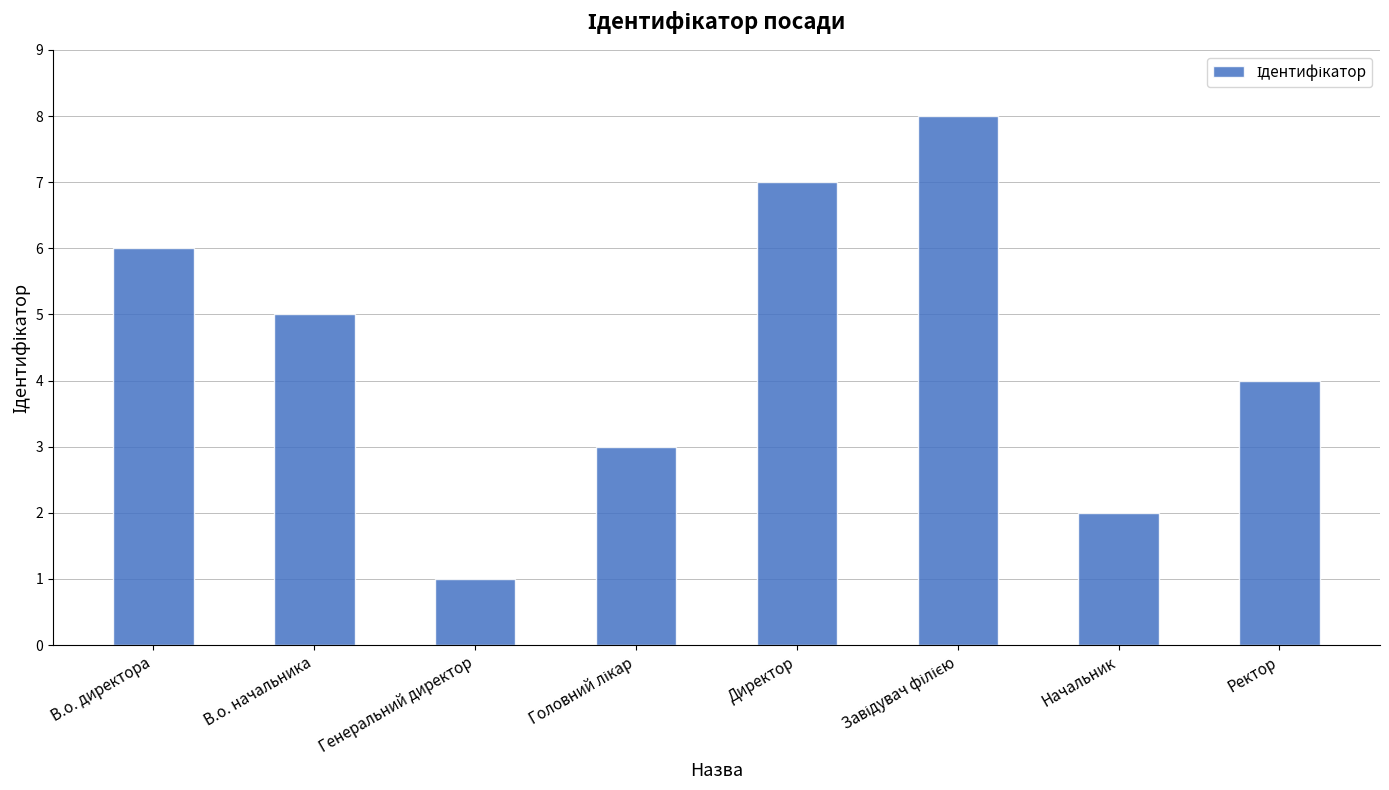

What is the label of the 3rd bar from the left?

Генеральний директор